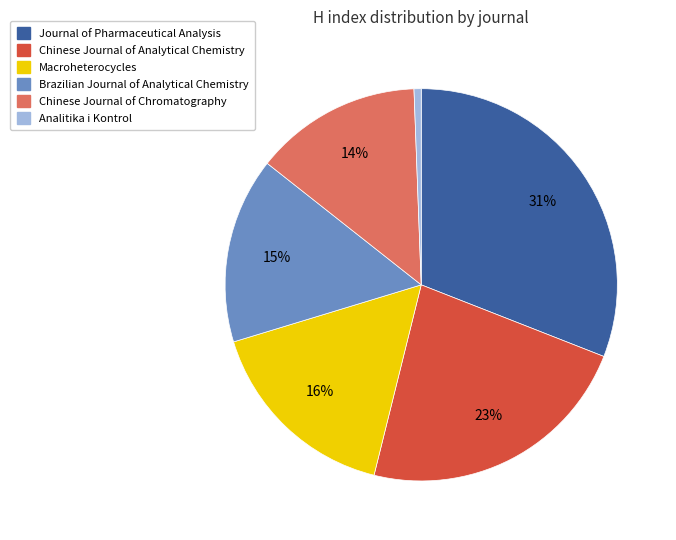

How many segments does this pie chart have?

6